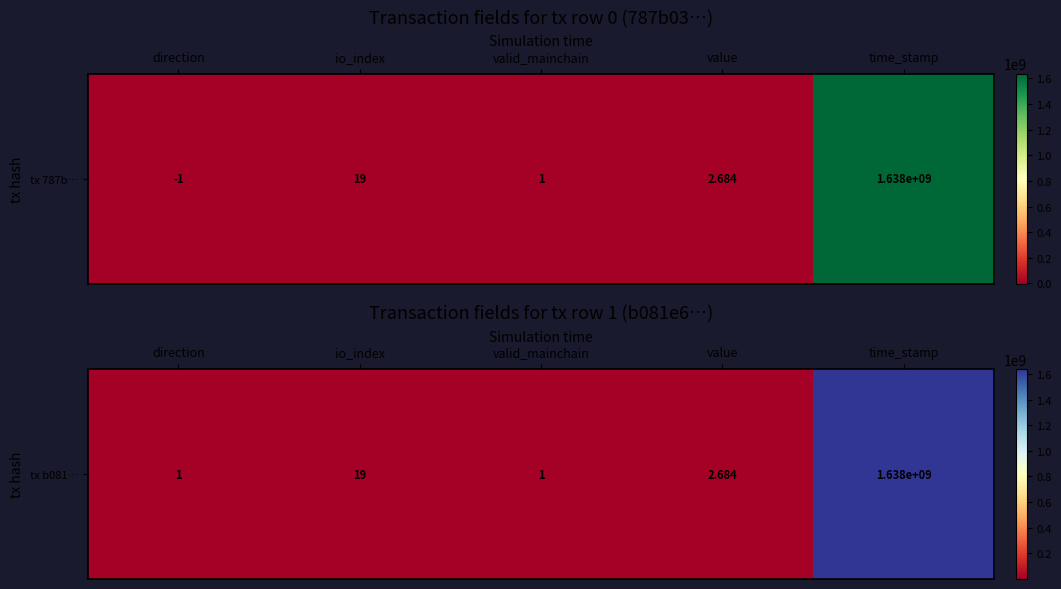

List the labels in order of value, largest first.

time_stamp, io_index, value, direction, valid_mainchain